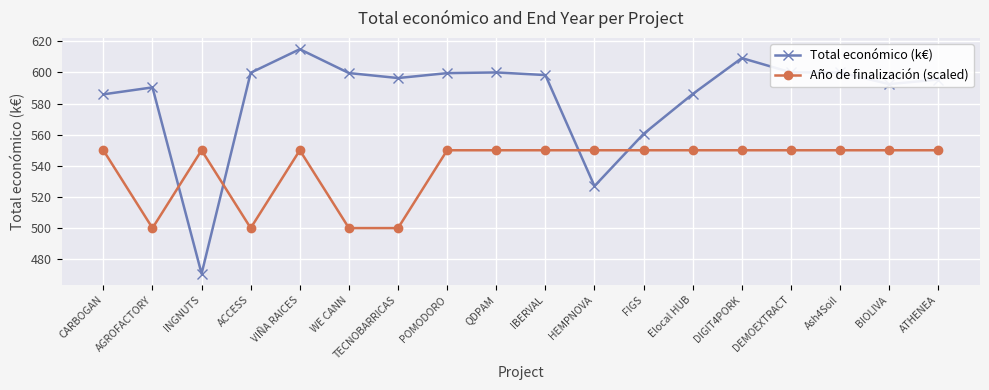

What is the minimum value for Total económico (k€)?

470.7